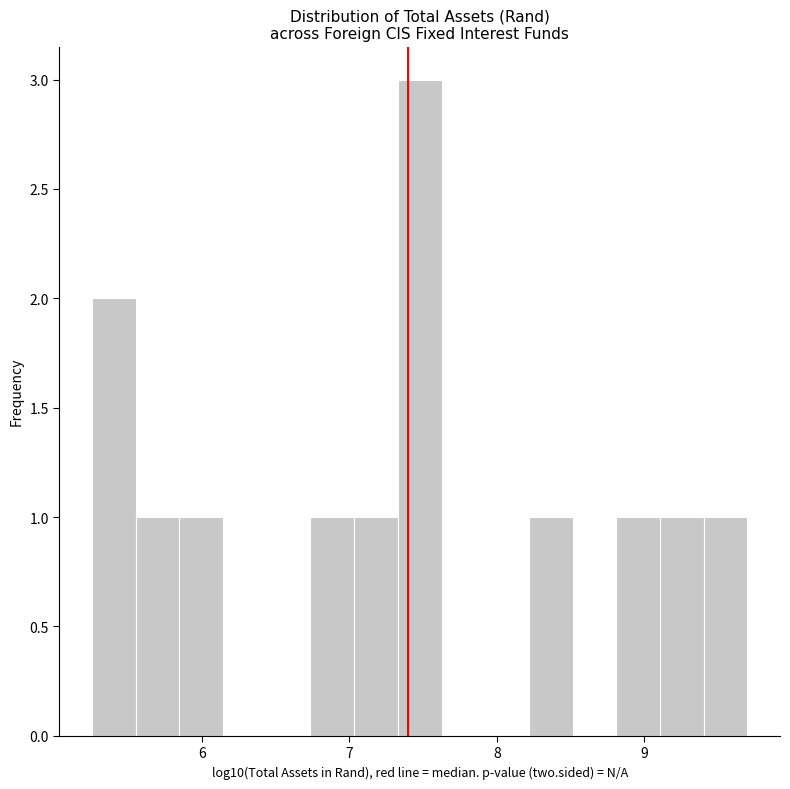

Around what value on the x-axis is the tallest bar? Give the approximate position of its centre, as read against the axis.

7.5